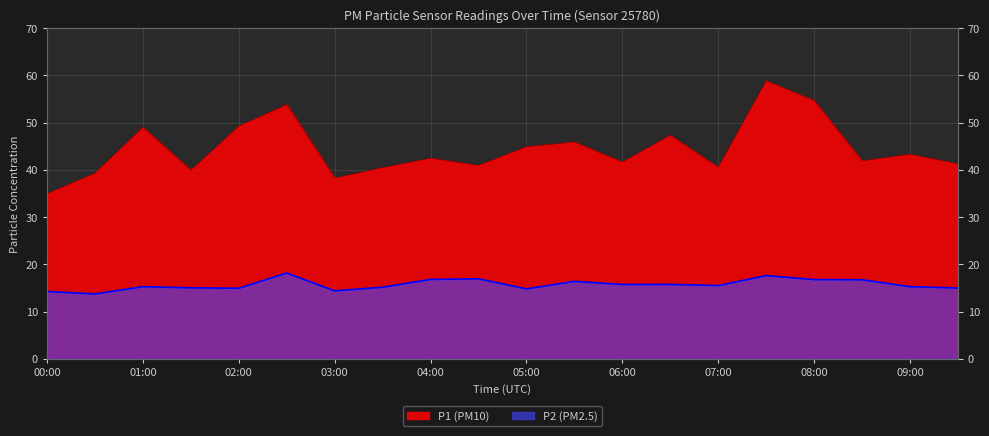

What is the label of the 7th point from the left?

03:00